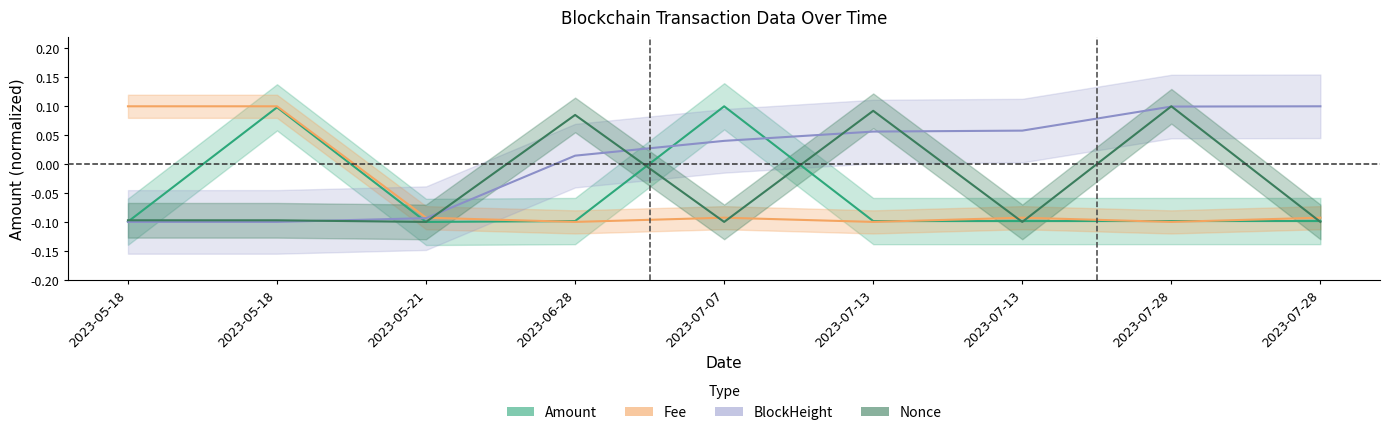

Where is the first local maximum for Amount?

2023-05-18